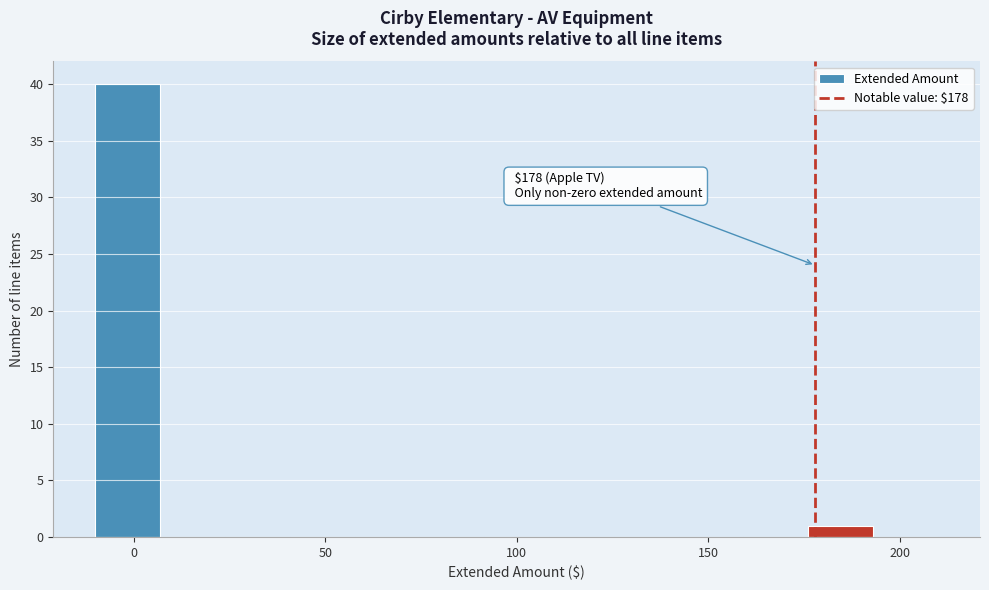

Read against the x-axis, roughly where is the centre of the tallest bar?

0